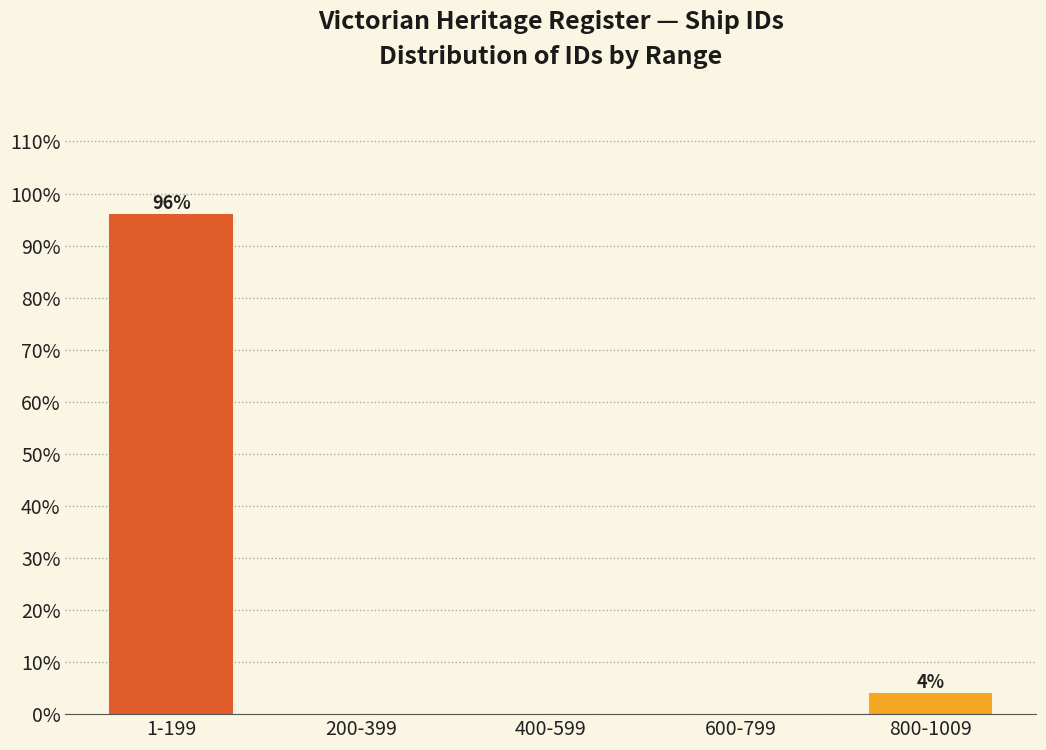

Reading left to right, what are all the values shown in this chart?

1-199=96	200-399=0	400-599=0	600-799=0	800-1009=4